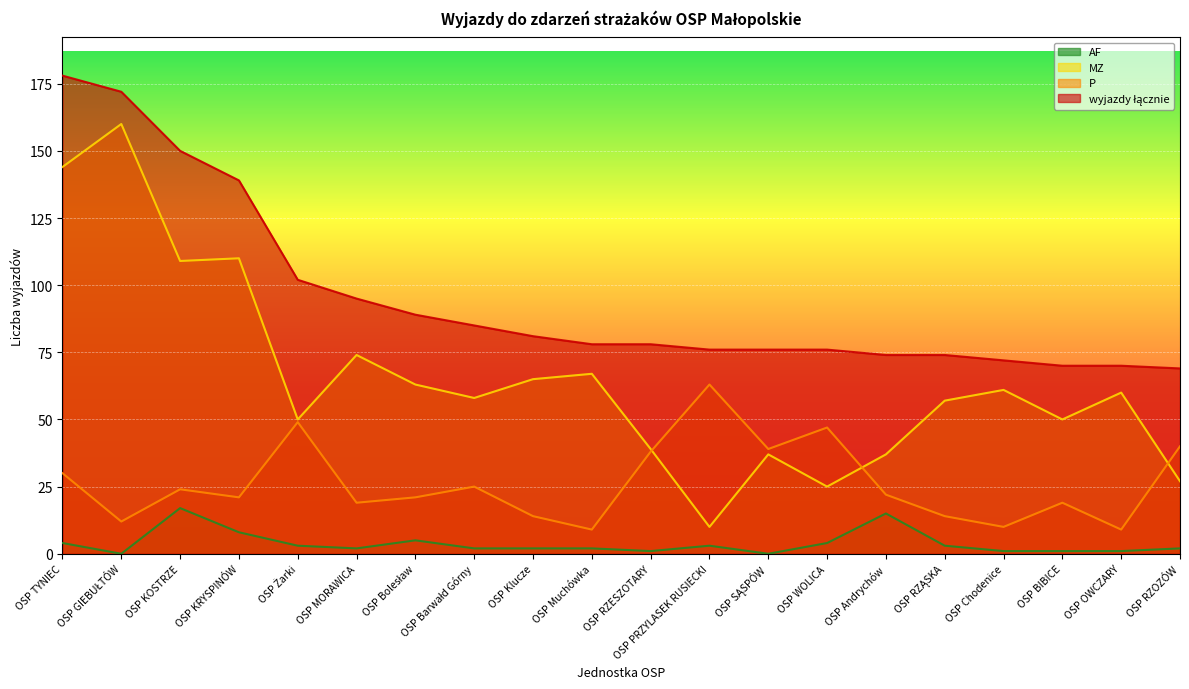

What is the label of the 13th point from the left?

OSP SĄSPÓW